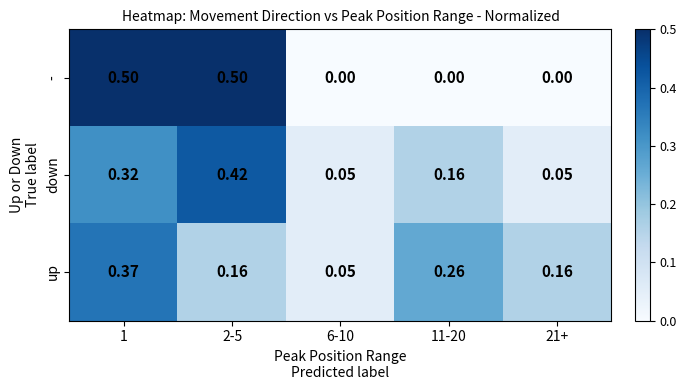

Which series has the largest range (max minus min)?

-